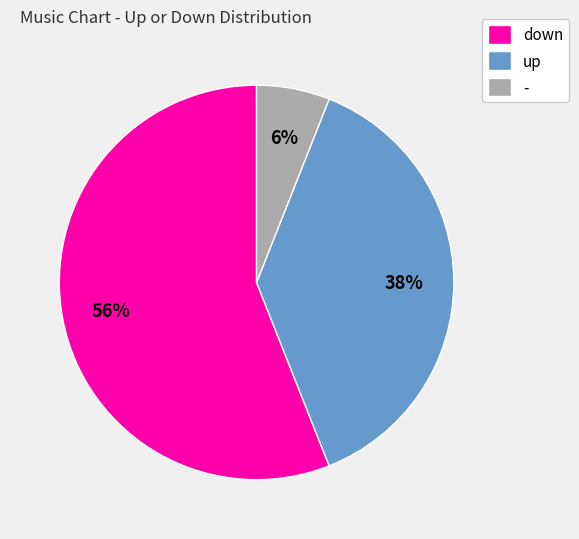

How many slices are in this pie chart?

3